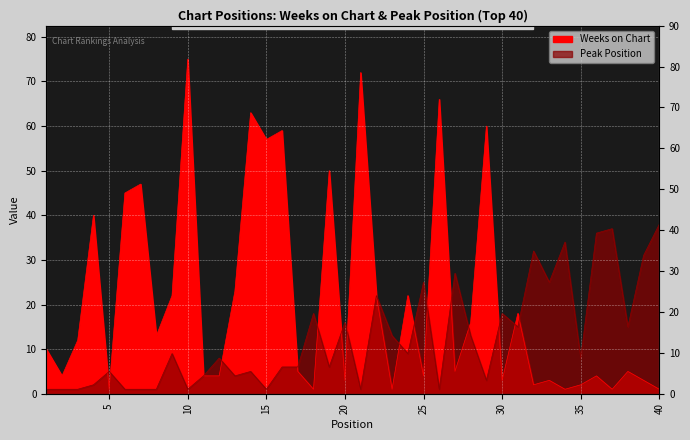

What is the sum of all Weeks on Chart values?

849